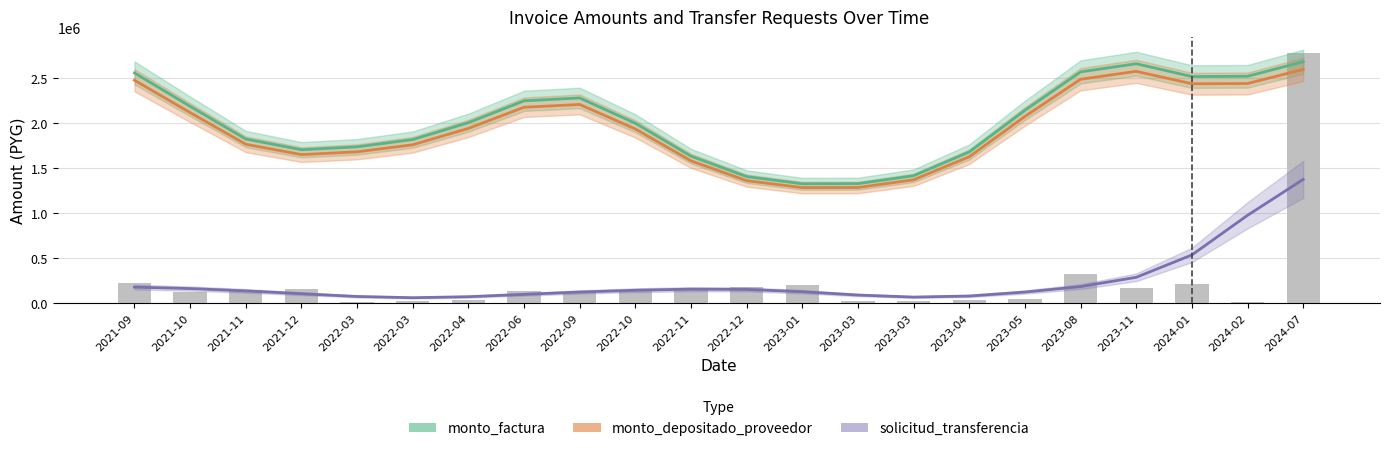

What is the difference between the monto_factura values at 2023-04 and 2024-07?

1002883.4